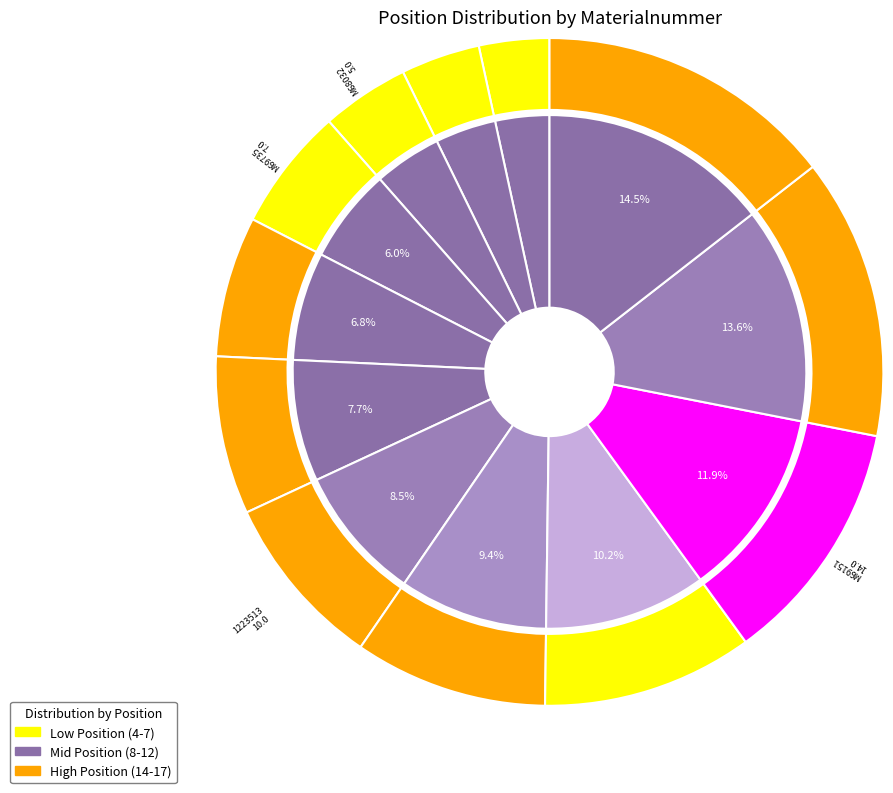

To the nearest percent, what is the average slice percentage?

8%